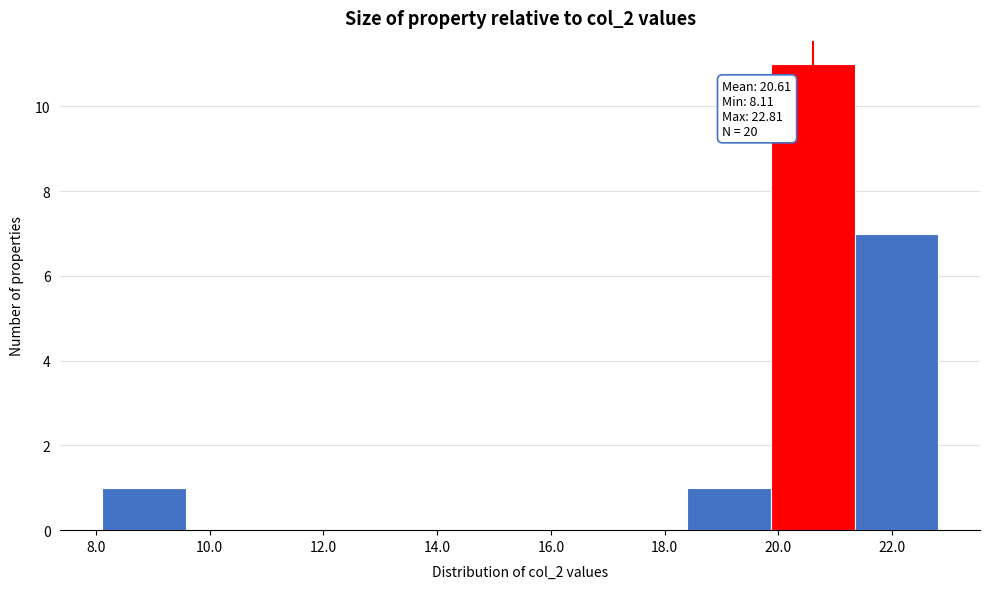

Which range on the x-axis has the tallest bar?

19.8 to 21.4